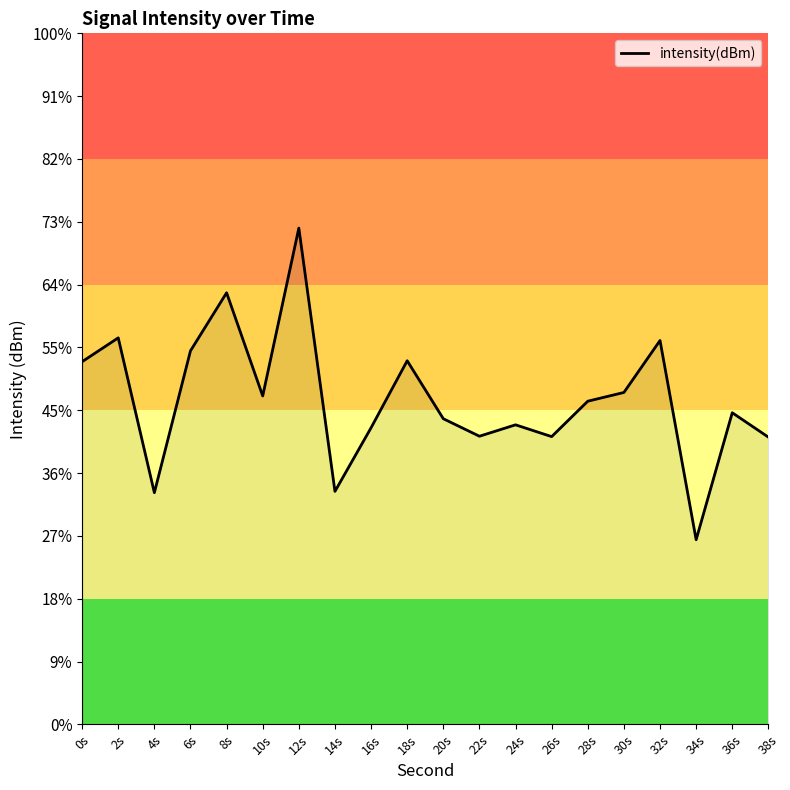

Is it true that the value at 26s is -132.1?

True